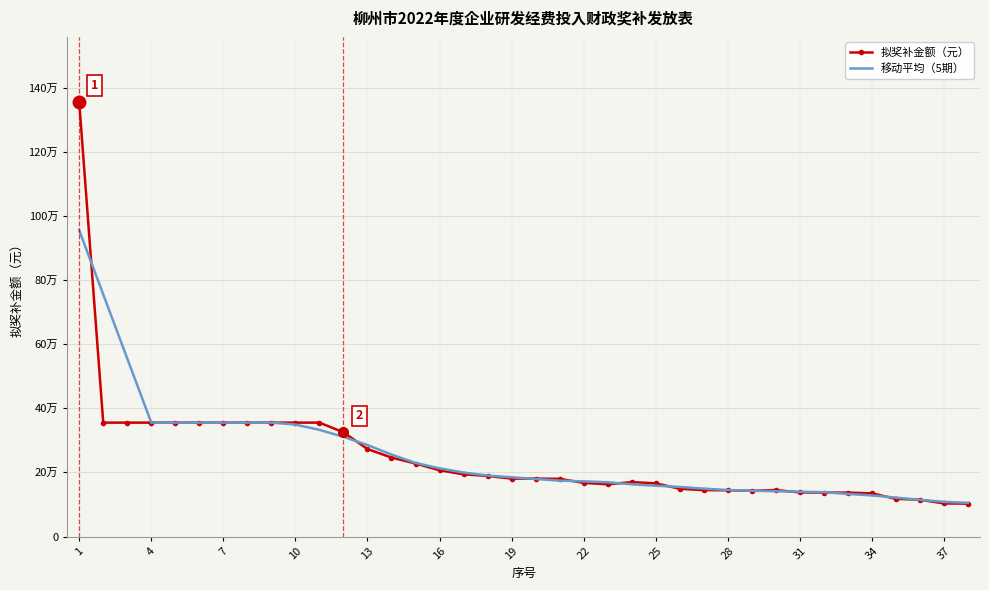

Reading left to right, transcribe all the data shown in this chart.

拟奖补金额（元）: 1355249.0	355249.0	355249.0	355249.0	355249.0	355249.0	355249.0	355249.0	355249.0	355249.0	355249.0	325098.0	272835.0	246250.0	227672.0	206571.0	194075.0	188834.0	180658.0	180563.0	179944.0	167211.0	162868.0	169708.0	165899.0	148925.0	144650.0	144217.0	142610.0	144914.0	137509.0	137040.0	136849.0	134668.0	117393.0	114749.0	103141.0	102541.0
移动平均（5期）: 955249.0	755249.0	555249.0	355249.0	355249.0	355249.0	355249.0	355249.0	355249.0	349218.8	332736.0	310936.2	285420.8	255685.2	229480.6	212680.4	199562.0	190140.2	184814.8	179442.0	174248.8	172058.8	169126.0	162922.2	158410.0	154679.8	149260.2	145063.2	142780.0	141258.0	139784.4	138196.0	132691.8	128139.8	121360.0	114498.4	108073.0	105102.6